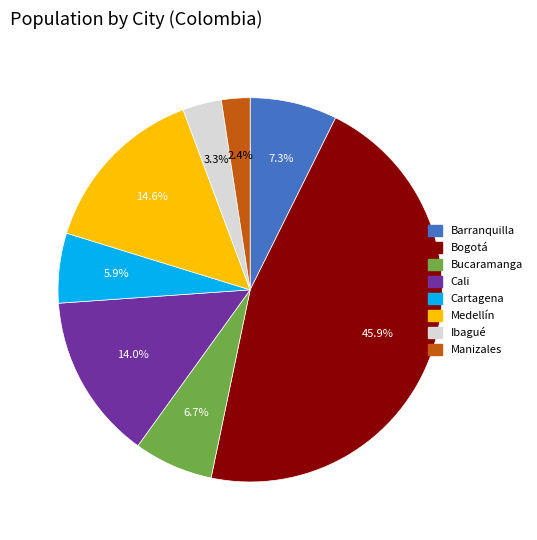

Between Bogotá and Bucaramanga, which is larger?

Bogotá